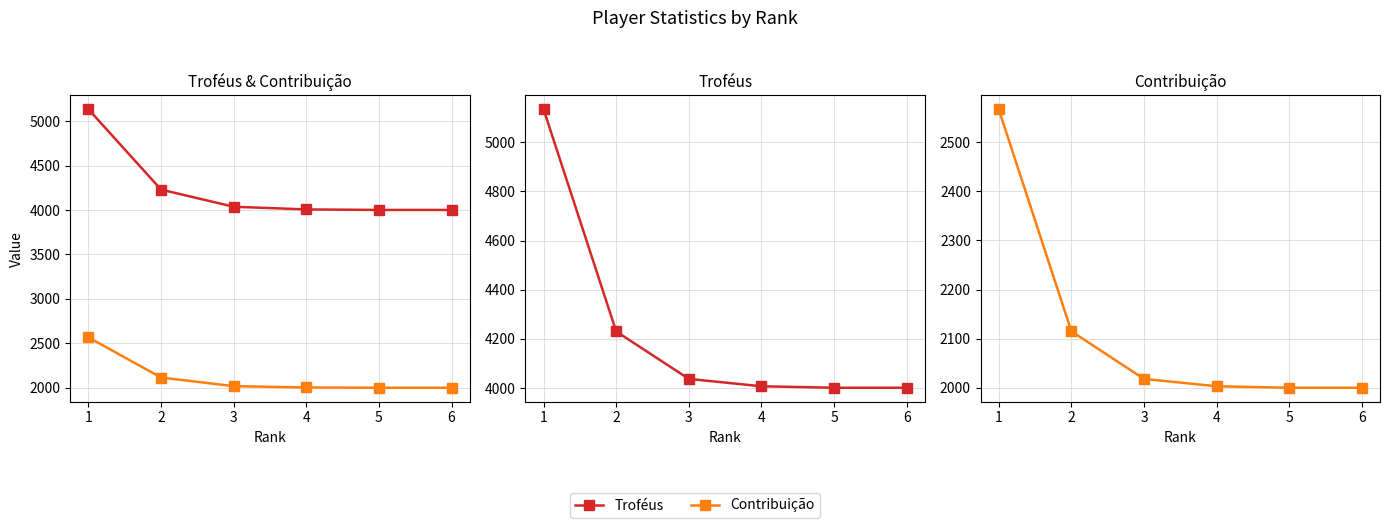

List the series in order of their overall mean, lowest first.

Contribuição, Troféus